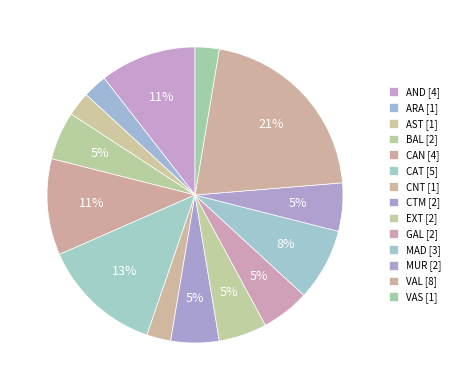

The MUR slice represents 1% of the pie. True or false?

False